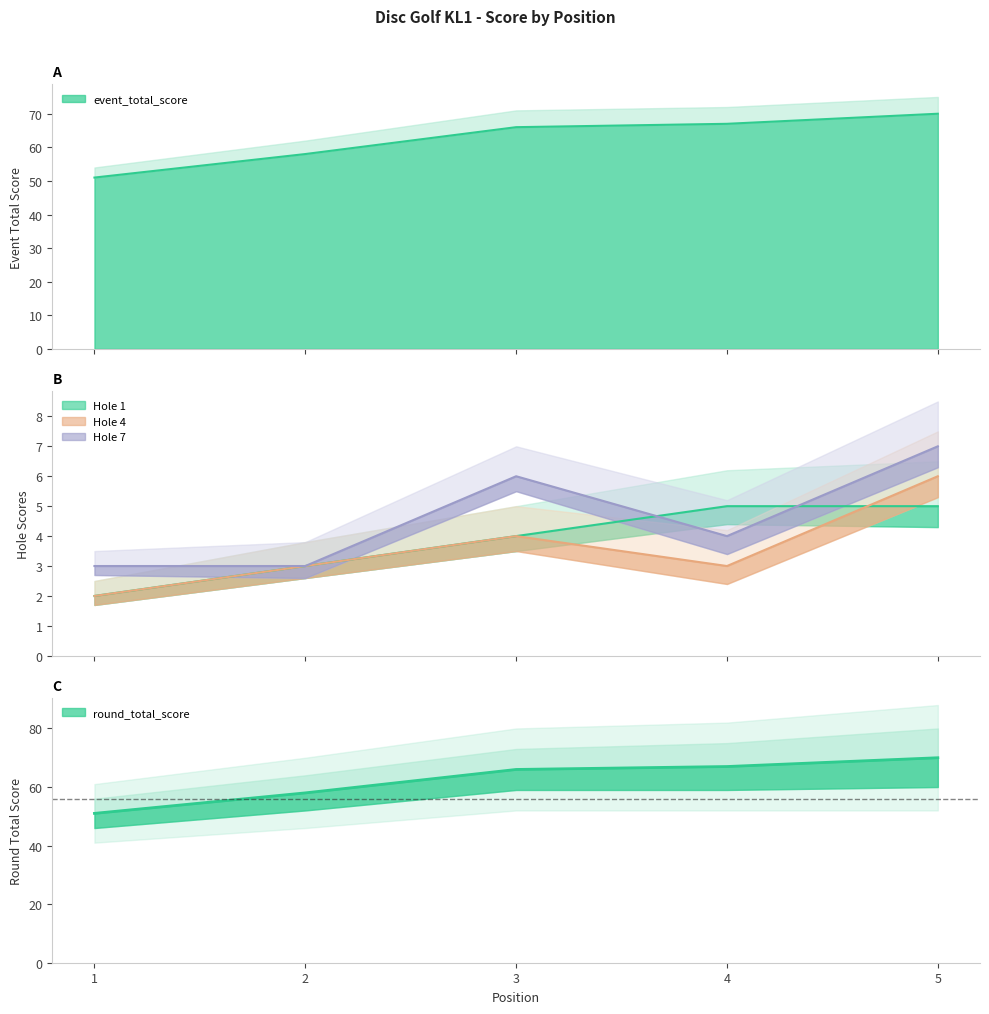

What is the highest value of the hole_1 series?

5